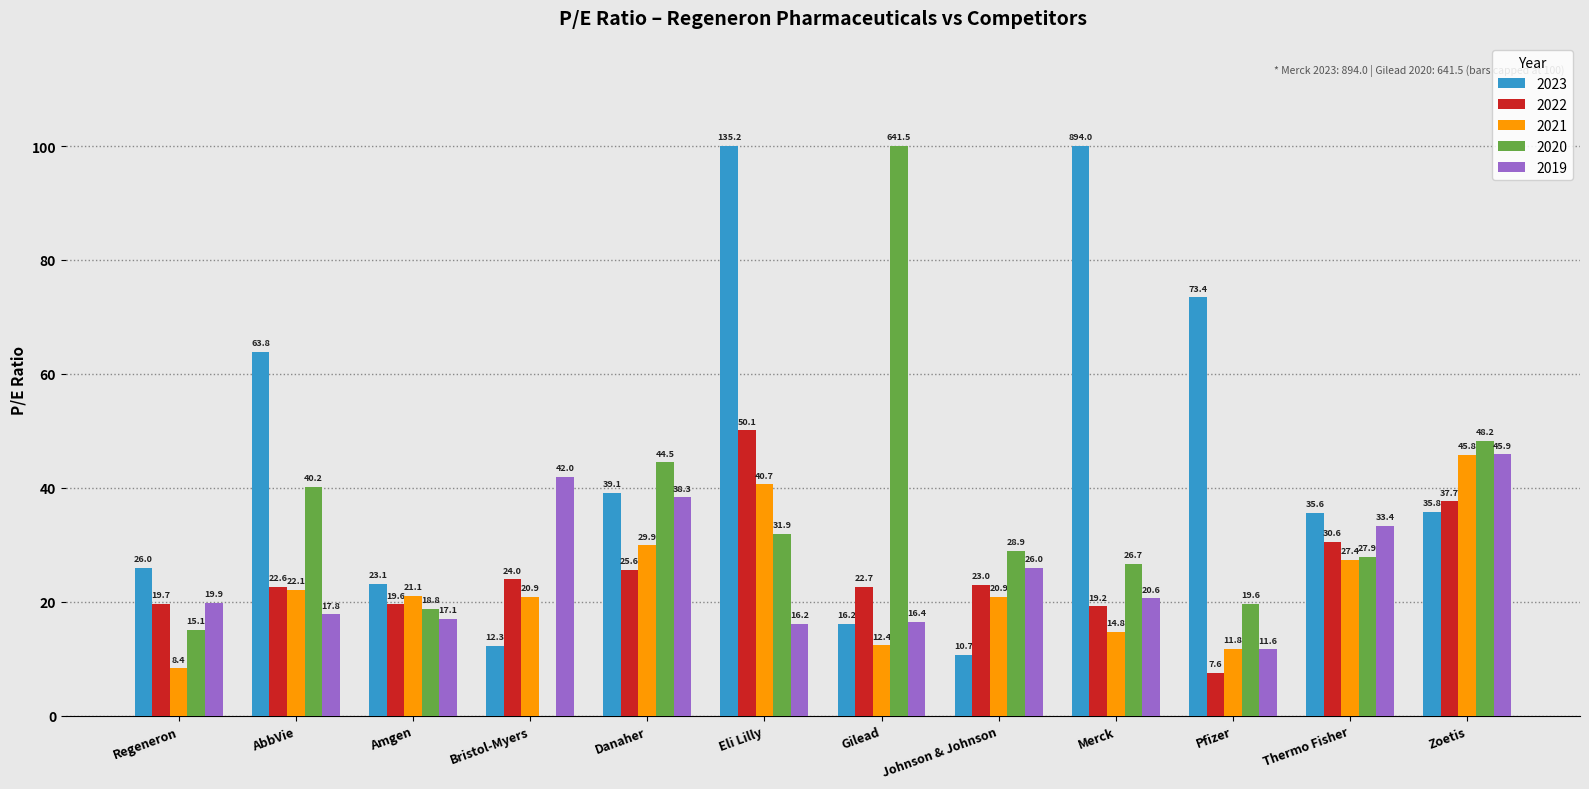

What is the highest value of the 2020 series?

100.0